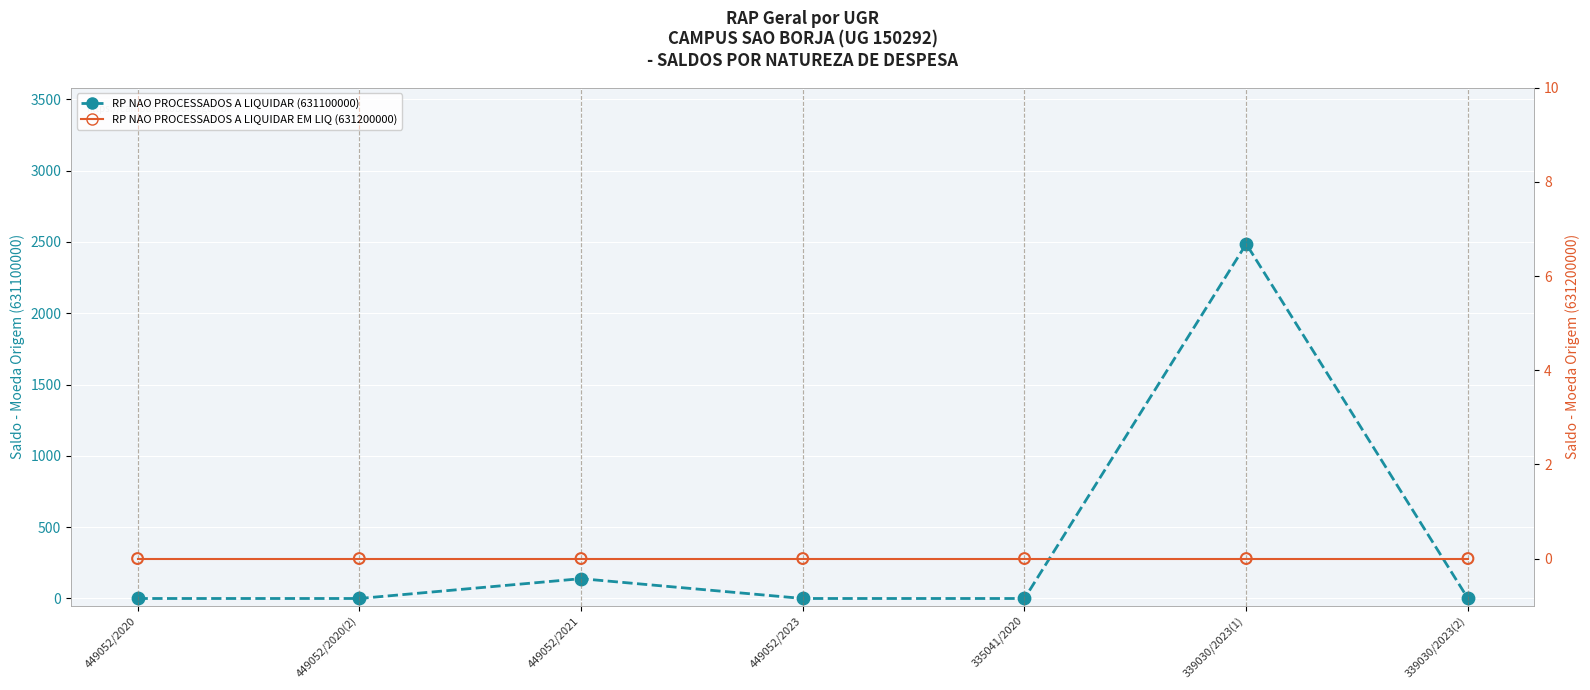

At which category is the sum across all series the highest?

339030/2023(1)